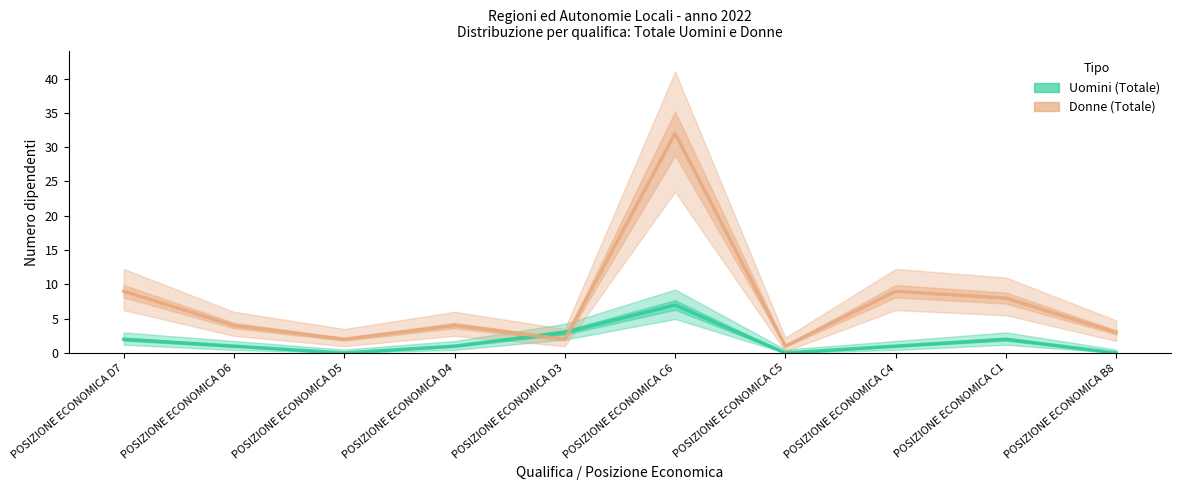

Which series has the widest spread of values?

Donne (Totale)